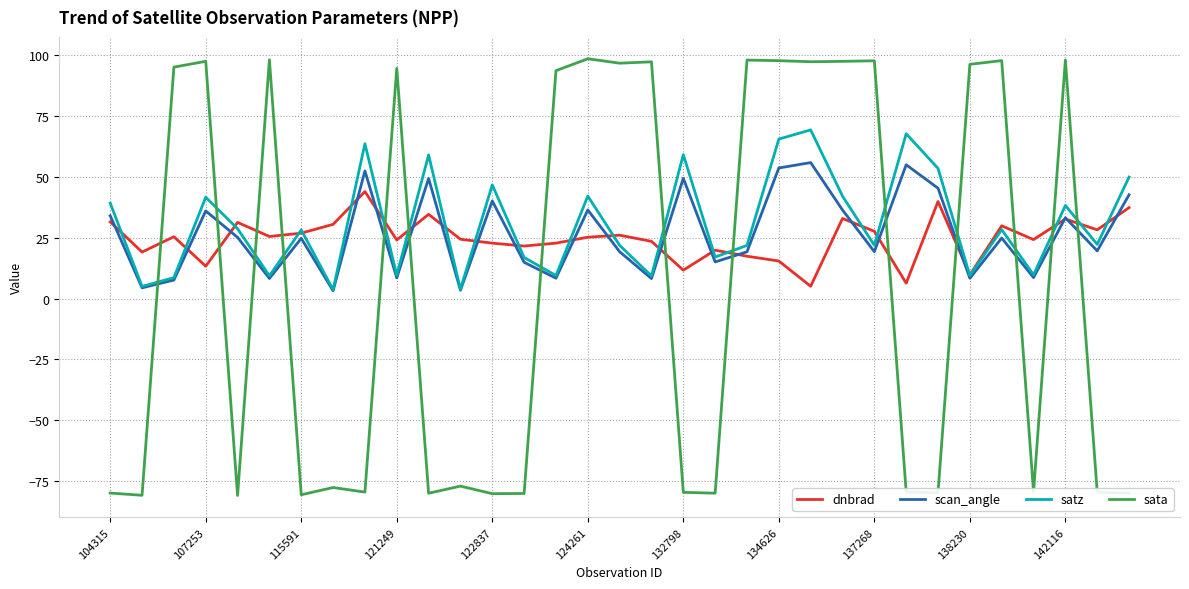

What is the minimum value for sata?

-81.0